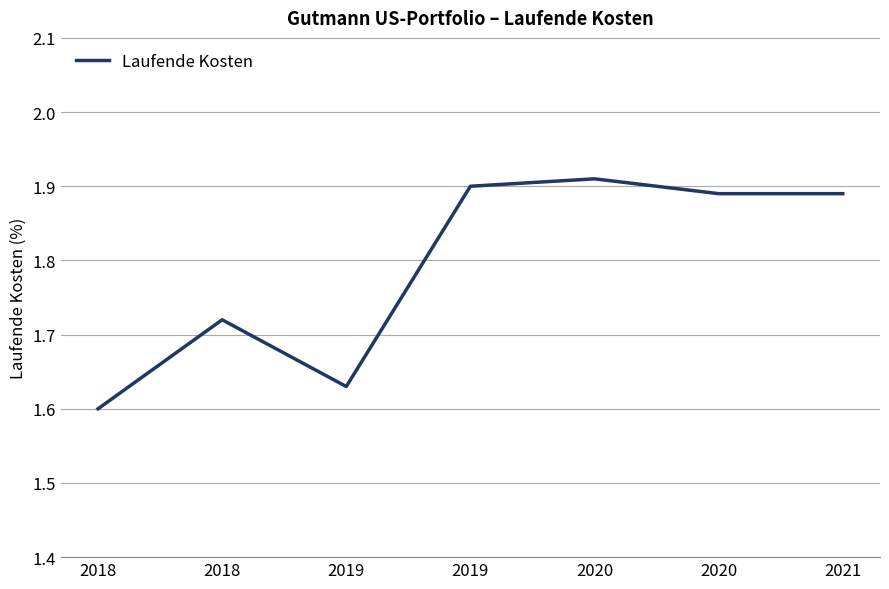

Does the chart have visible grid lines?

Yes